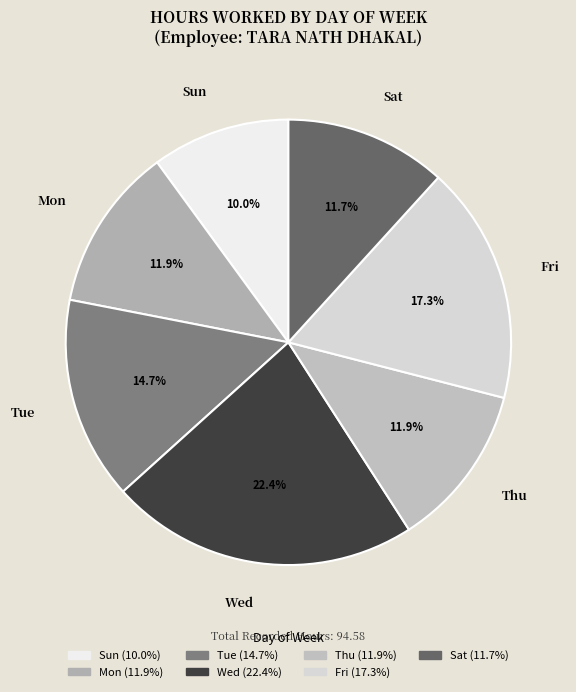

Is there a majority slice in this chart?

No